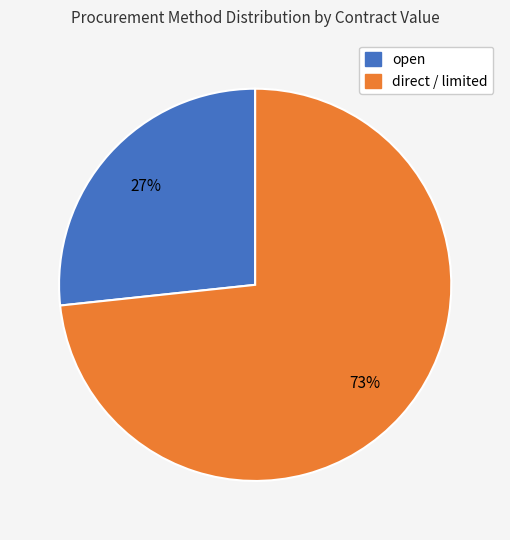

To the nearest percent, what is the average slice percentage?

50%